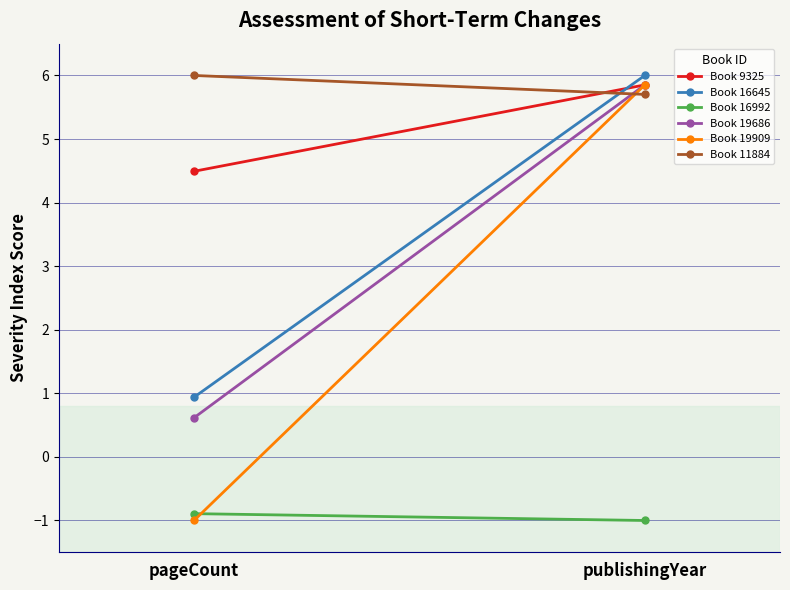

What is the value of the Book 19909 point at the 1st from the left?

-1.0